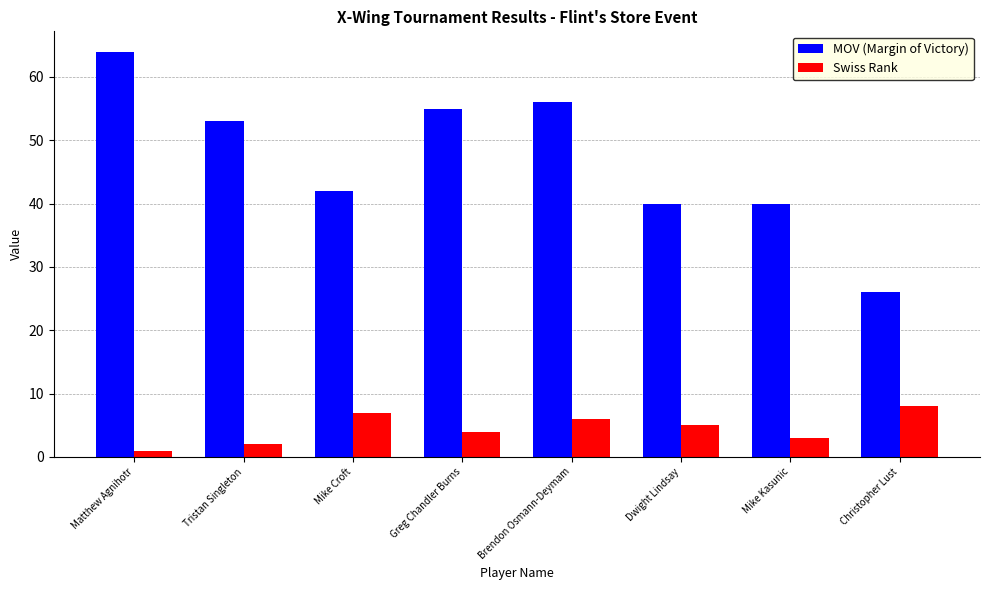

How many groups of bars are there?

8